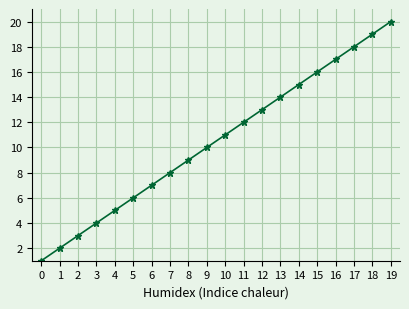

Reading left to right, extract all data points from this chart.

0=1	1=2	2=3	3=4	4=5	5=6	6=7	7=8	8=9	9=10	10=11	11=12	12=13	13=14	14=15	15=16	16=17	17=18	18=19	19=20